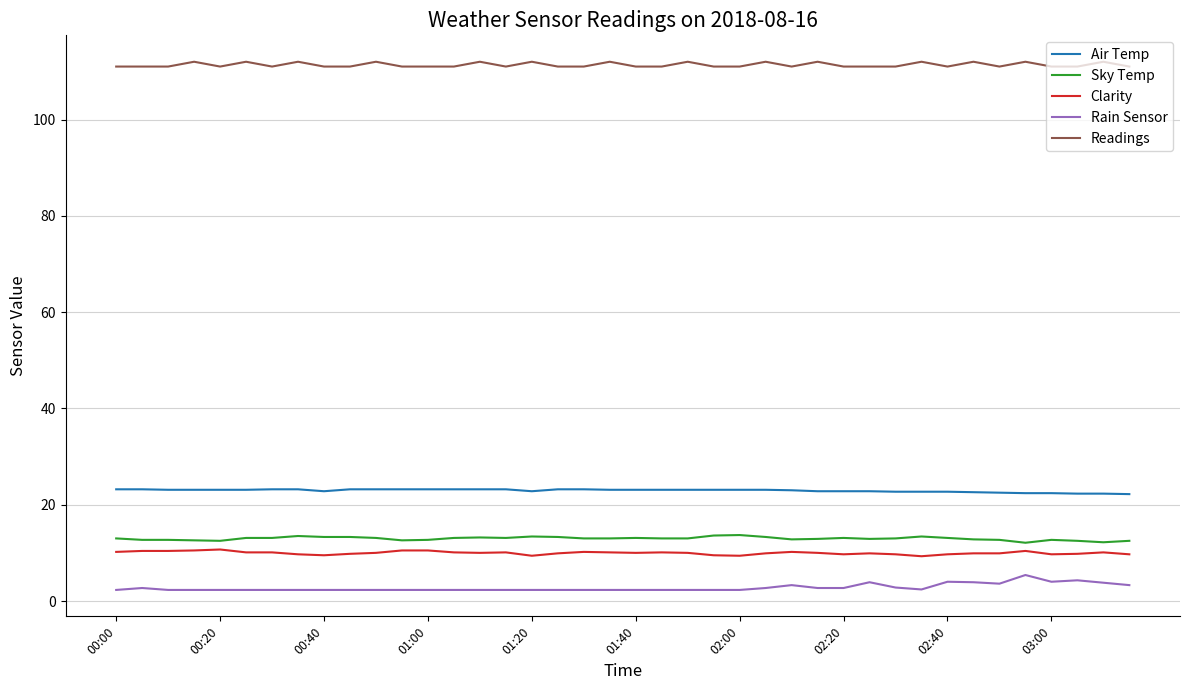

What is the minimum value for Readings?

111.0